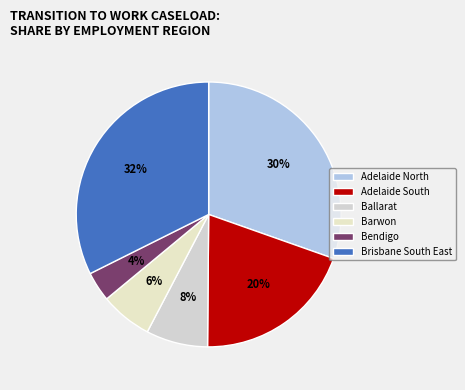

Is there a majority slice in this chart?

No